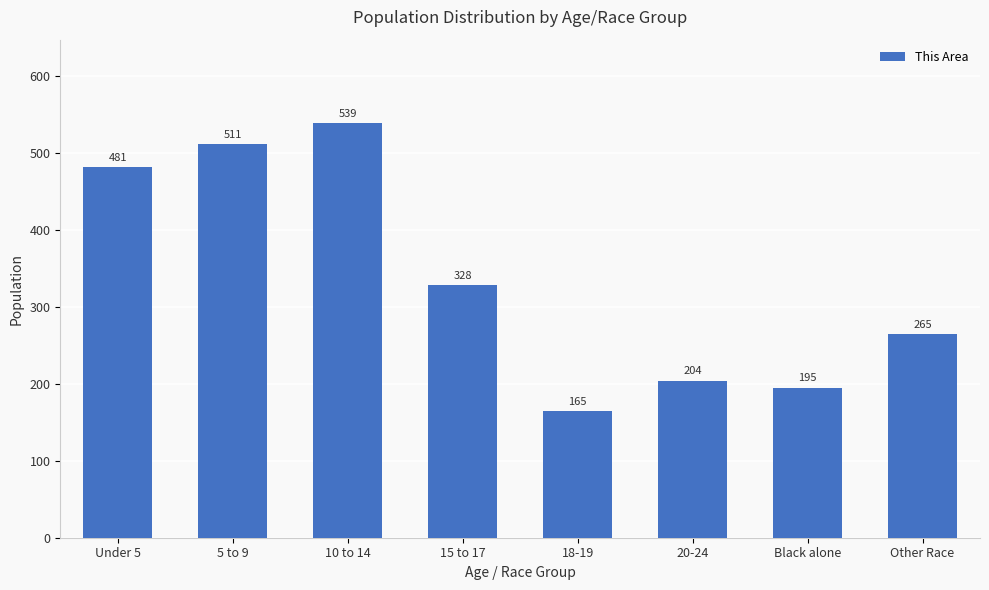

True or false: the data shows 165 at 18-19.

True